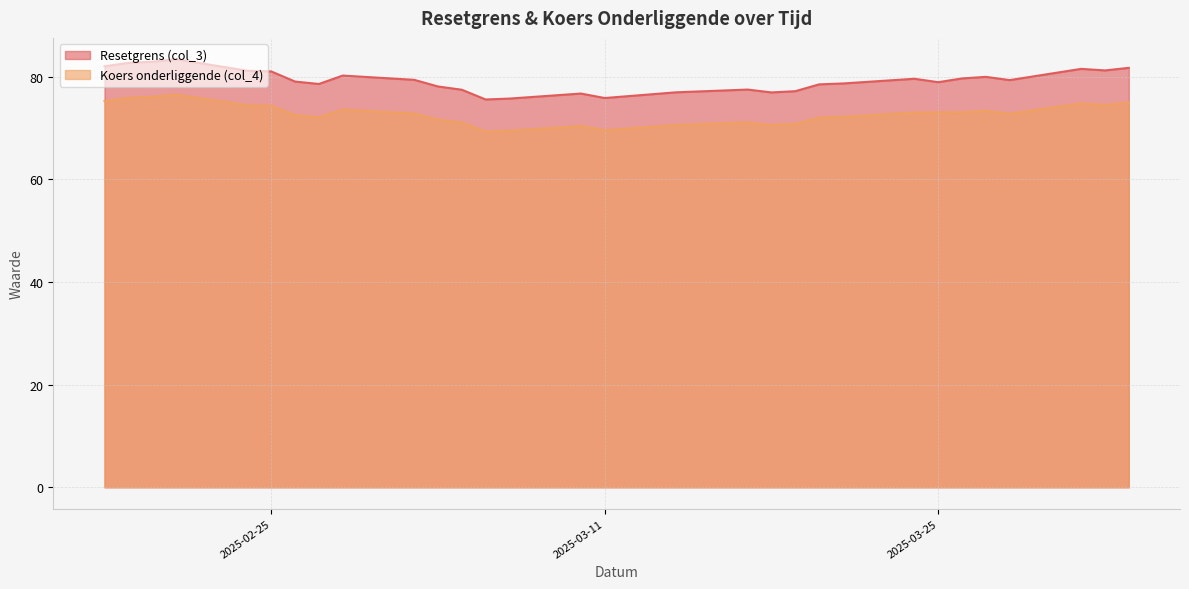

Which series has the largest total across all categories?

Resetgrens (col_3)